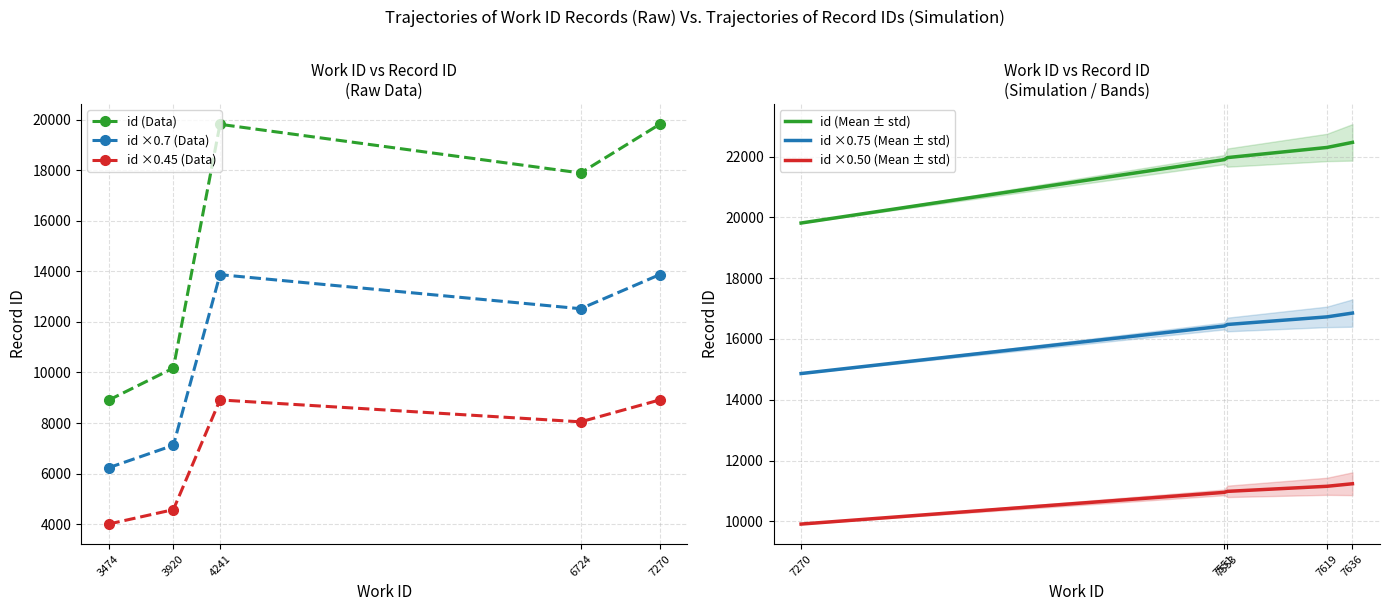

What is the value of the id ×0.50 (Mean ± std) point at the 1st from the left?

9908.5